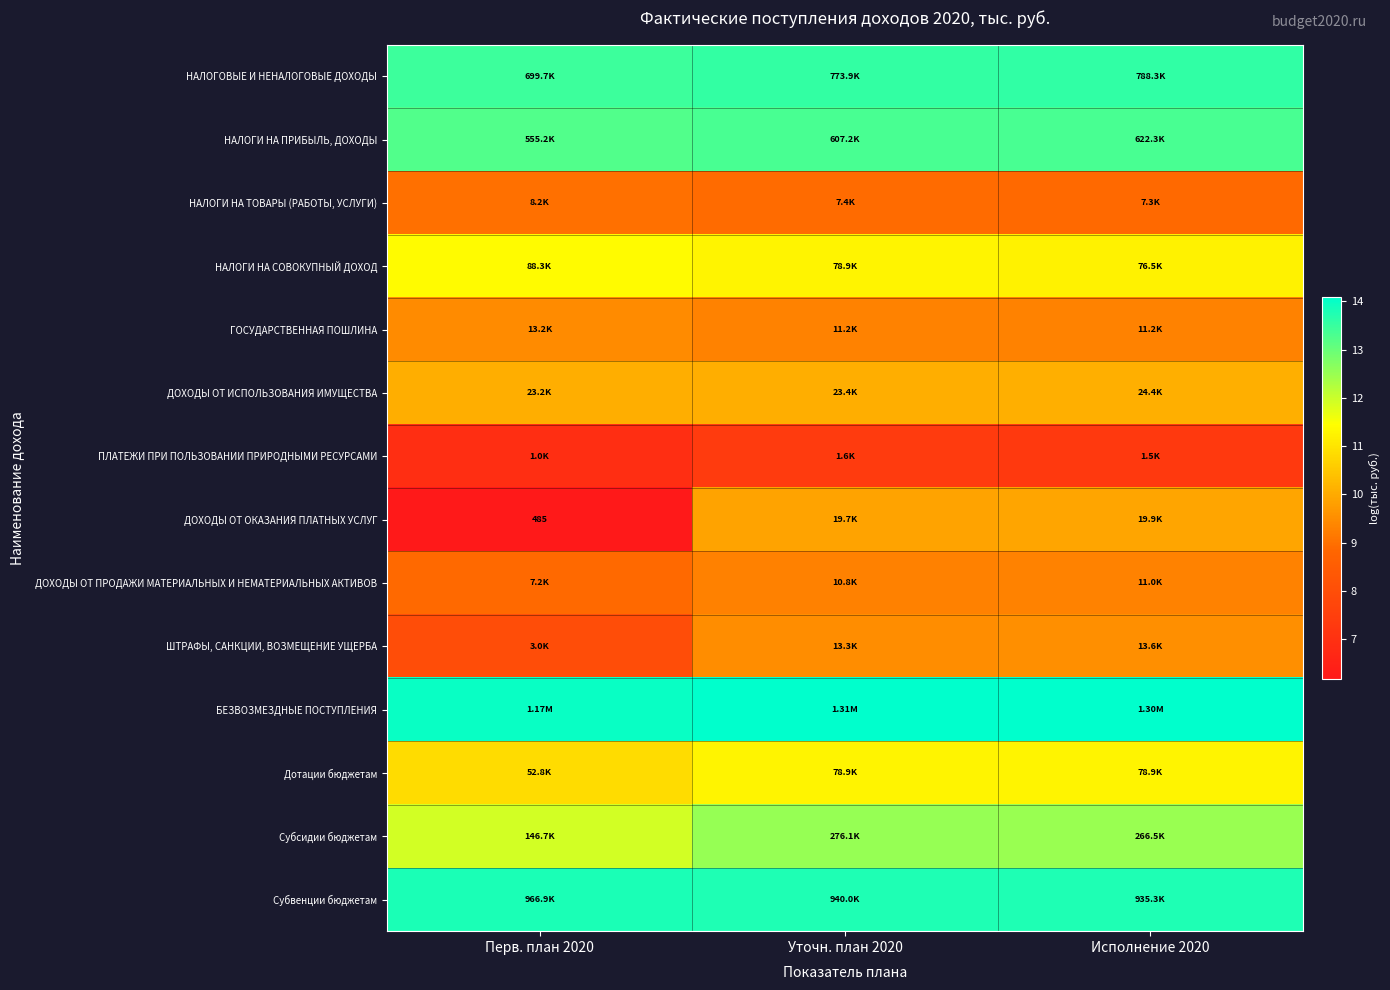

How many data points does each series have?

3